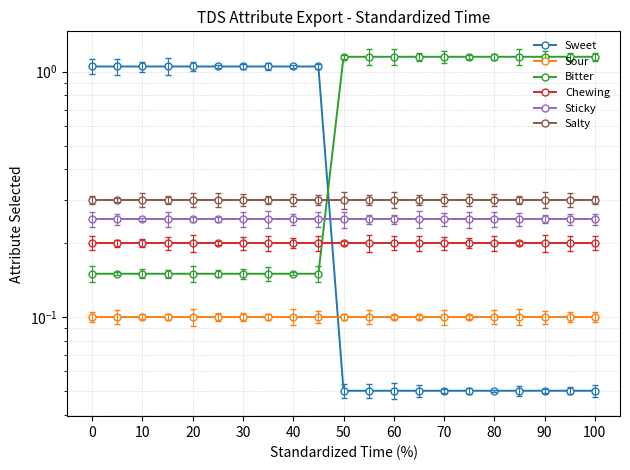

What is the highest value of the Sweet series?

1.1